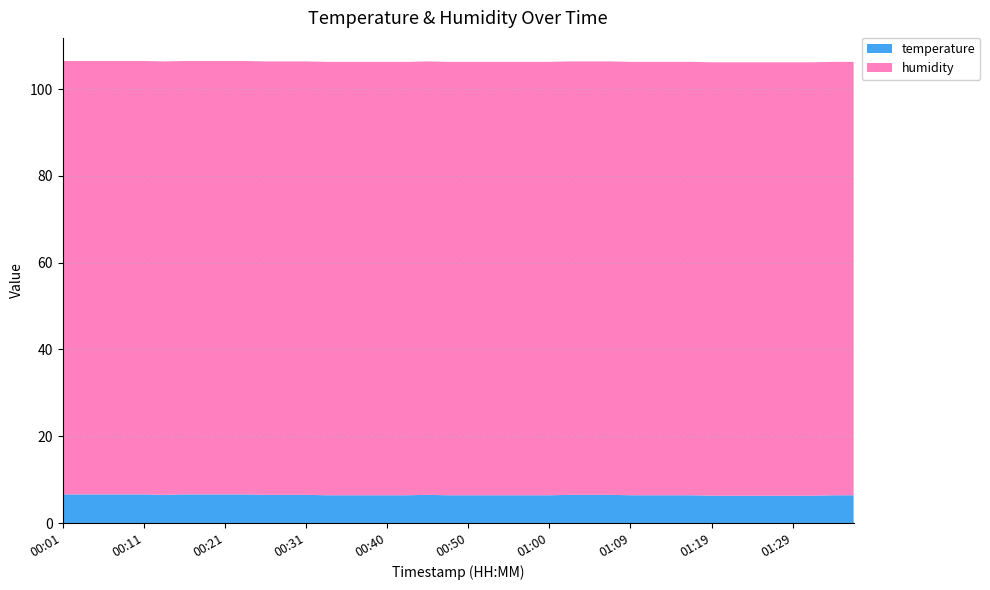

Reading left to right, transcribe all the data shown in this chart.

temperature: 6.6	6.6	6.6	6.6	6.6	6.5	6.6	6.6	6.6	6.6	6.5	6.5	6.5	6.4	6.4	6.4	6.4	6.4	6.5	6.4	6.4	6.4	6.4	6.4	6.4	6.5	6.5	6.5	6.4	6.4	6.4	6.4	6.3	6.3	6.3	6.3	6.3	6.3	6.4	6.4
humidity: 99.9	99.9	99.9	99.9	99.9	99.9	99.9	99.9	99.9	99.9	99.9	99.9	99.9	99.9	99.9	99.9	99.9	99.9	99.9	99.9	99.9	99.9	99.9	99.9	99.9	99.9	99.9	99.9	99.9	99.9	99.9	99.9	99.9	99.9	99.9	99.9	99.9	99.9	99.9	99.9